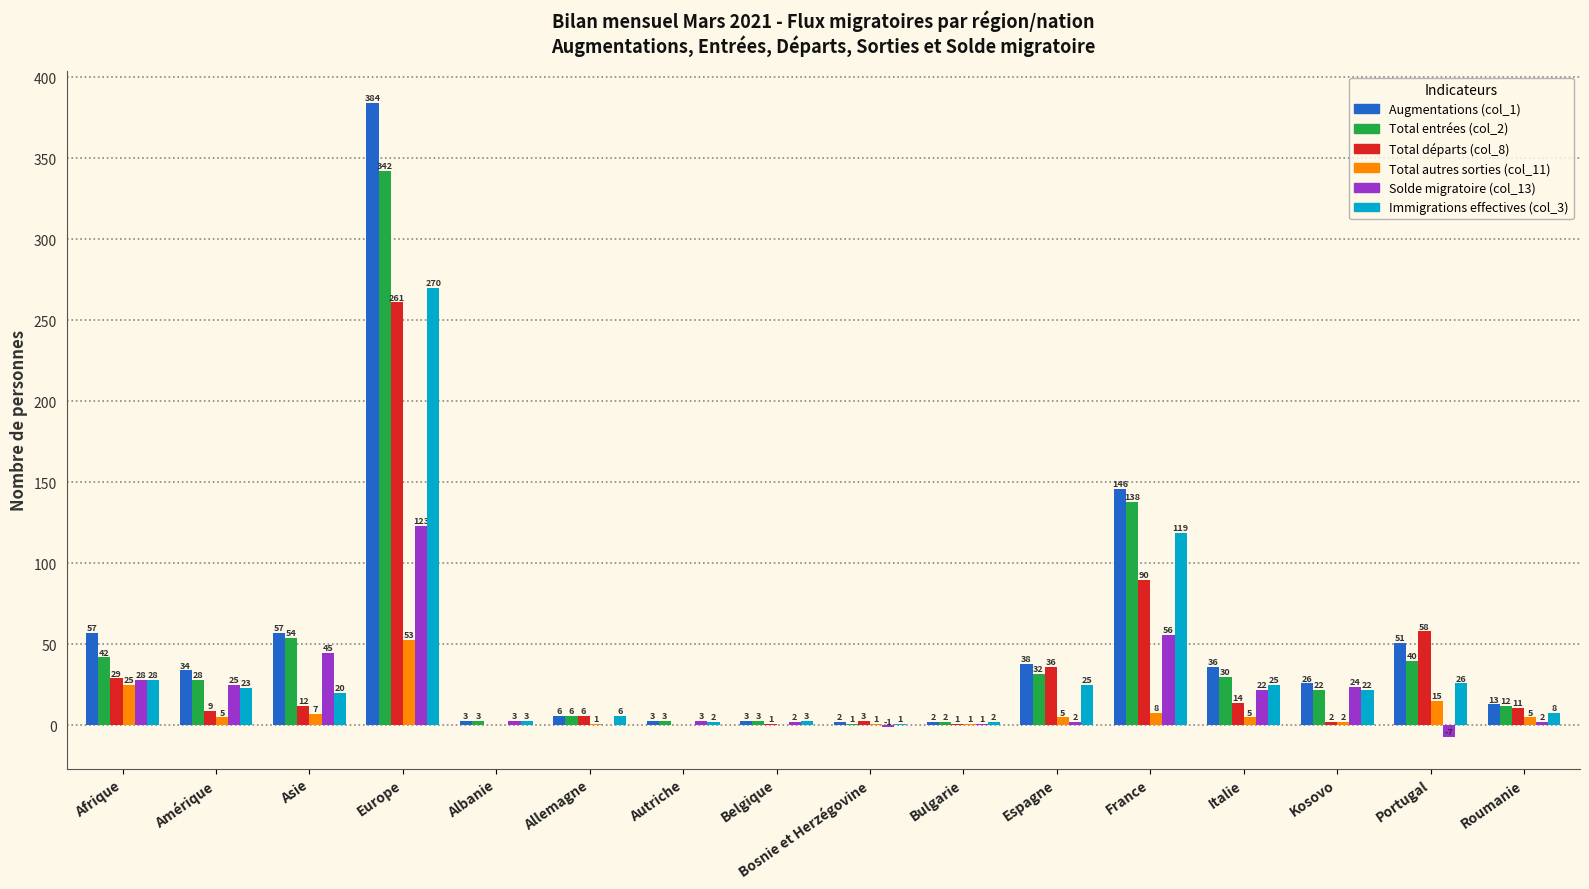

Which series has the largest total across all categories?

Augmentations (col_1)